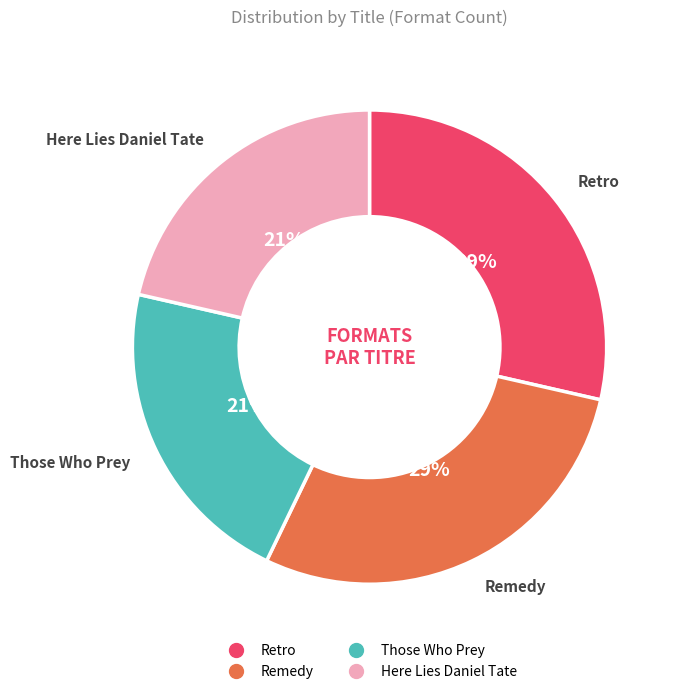

How many segments does this pie chart have?

4